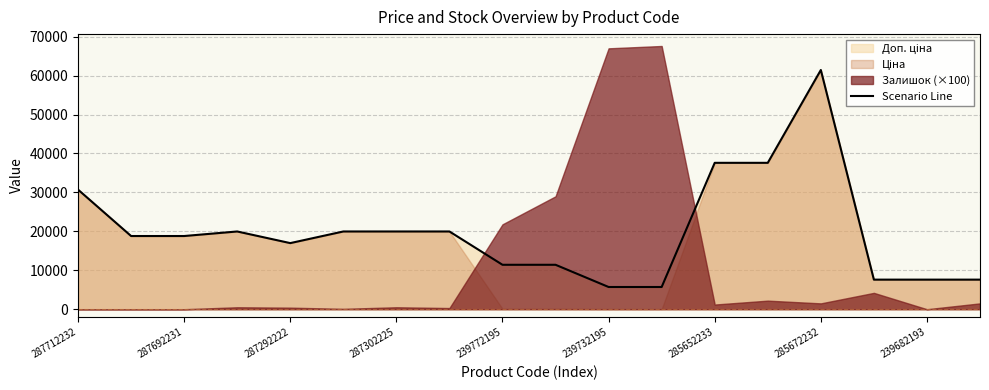

How many points are higher than both their immediate neighbors (excluding endpoints)?

2